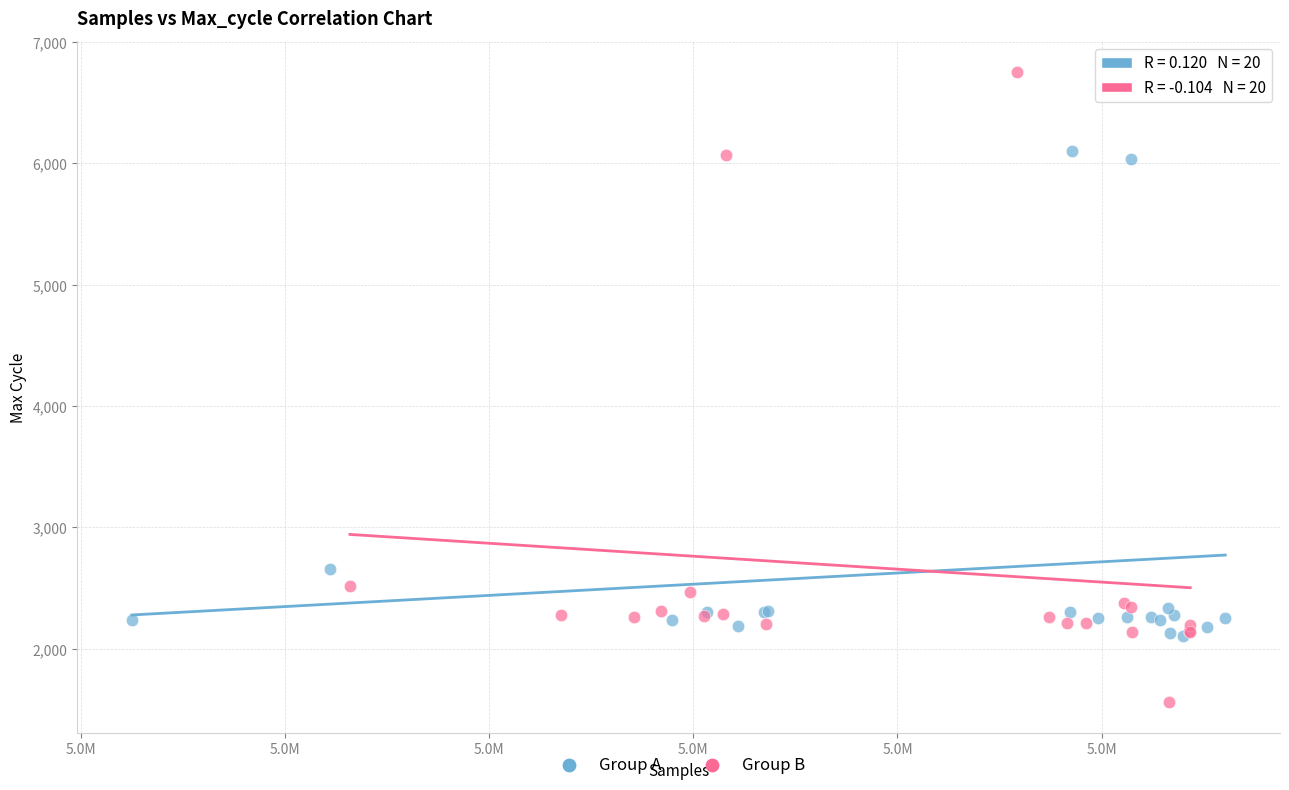

Which series has the largest Y range (max minus min)?

Group B